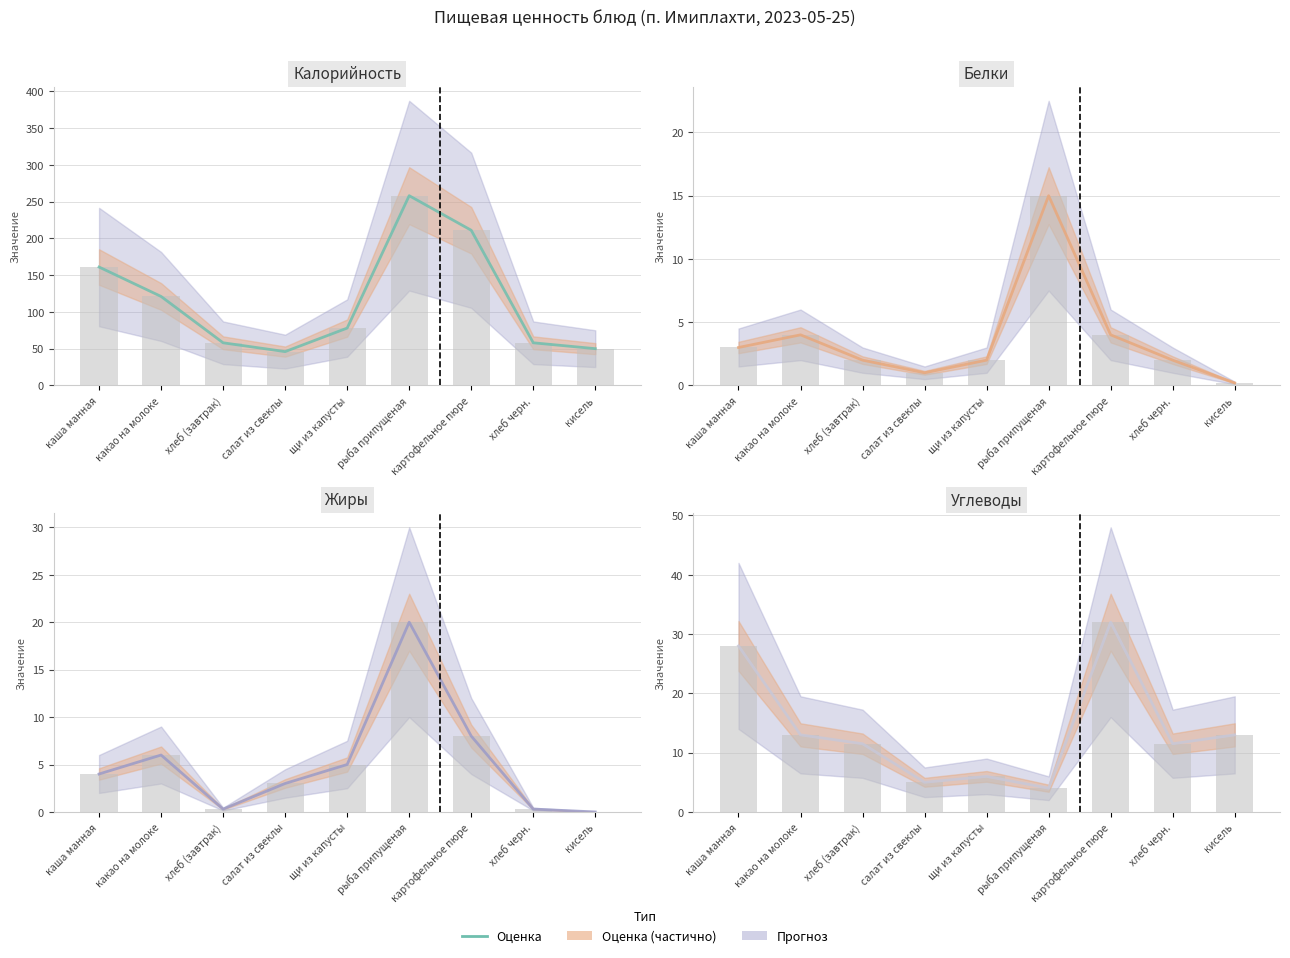

What is the difference between the second highest and minimum values?

24.0